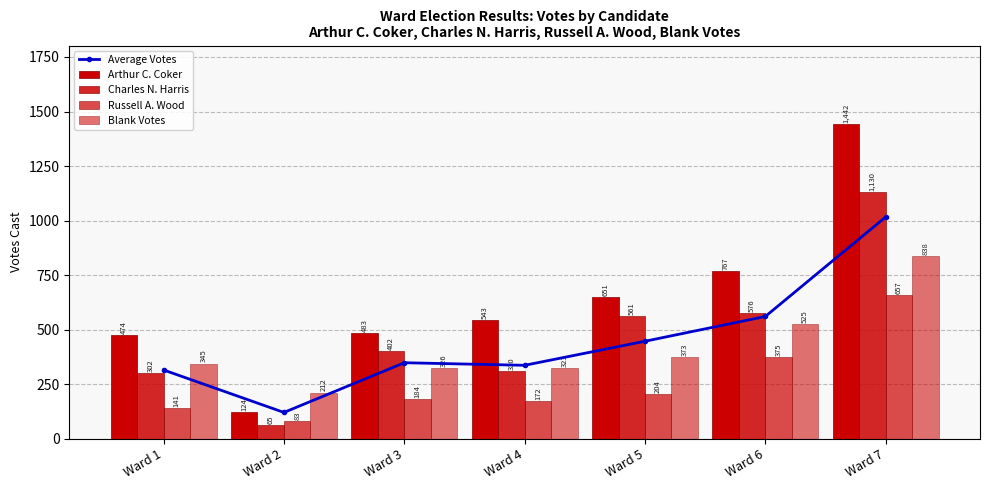

Where is Charles N. Harris nearest to the value 597?

Ward 6